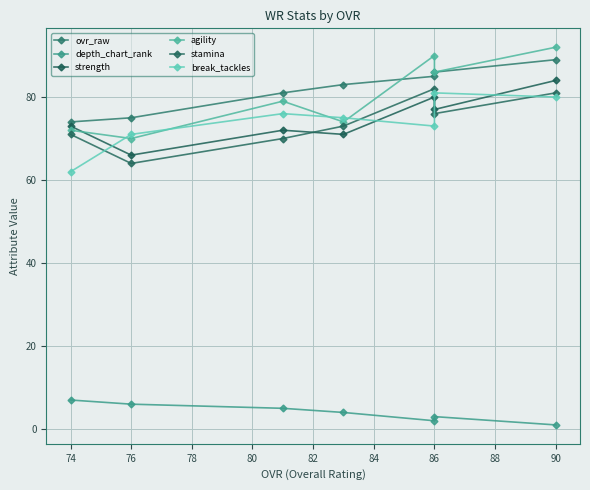

Which series has the widest spread of values?

agility